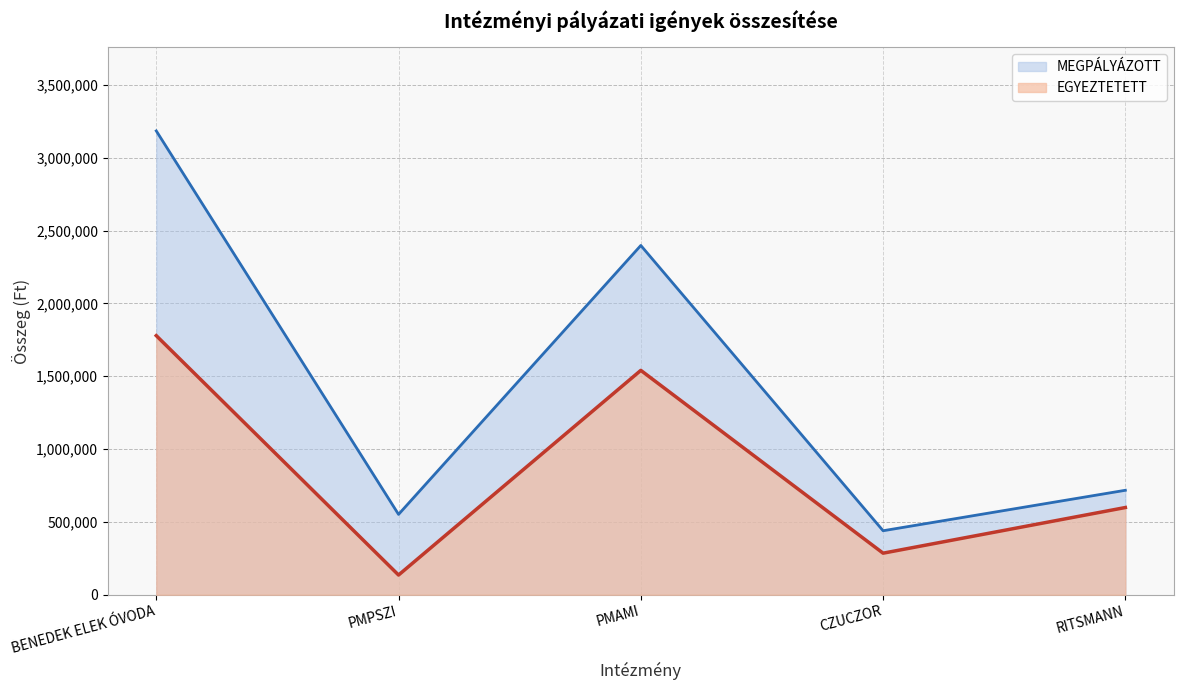

Between PMPSZI and PMAMI, which is larger?

PMAMI